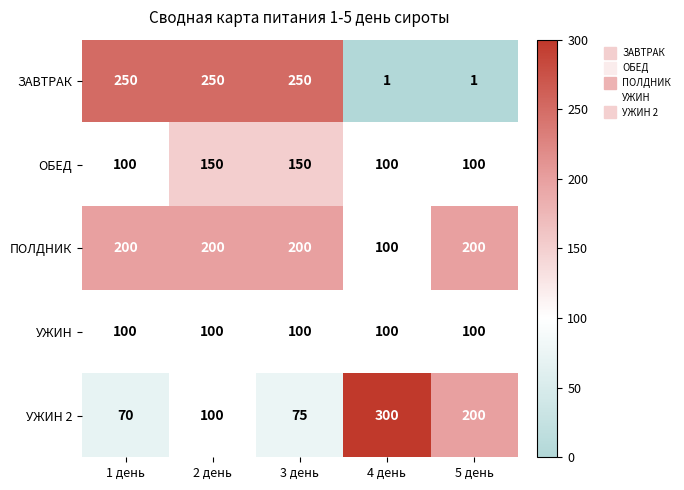

At which category is the sum across all series the highest?

2 день